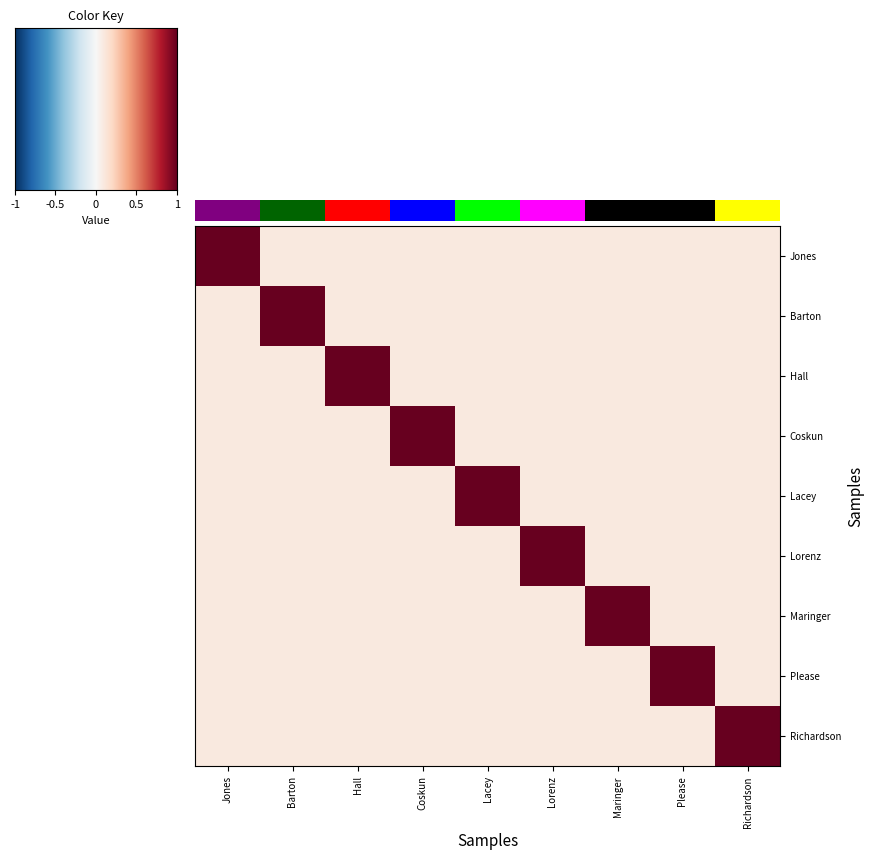

Which series has the largest total across all categories?

Jones